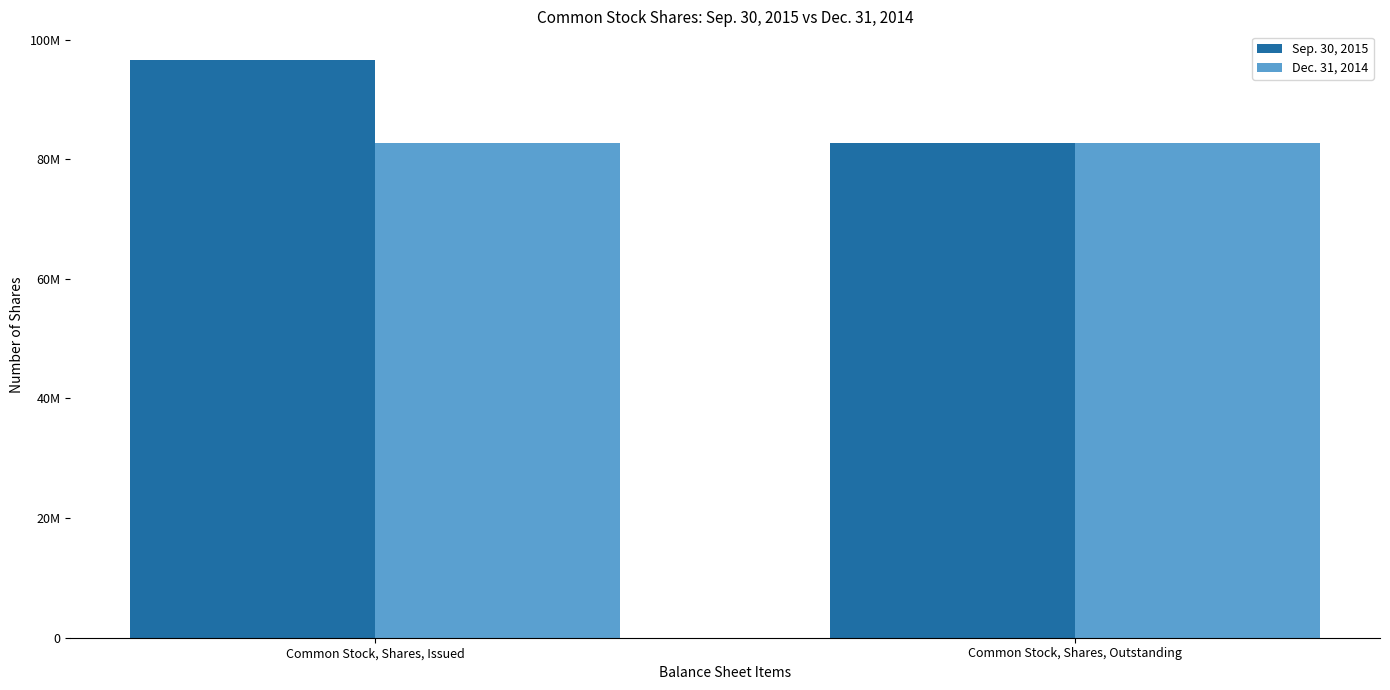

What is the sum of the Dec. 31, 2014 values at Common Stock, Shares, Issued and Common Stock, Shares, Outstanding?

165272866